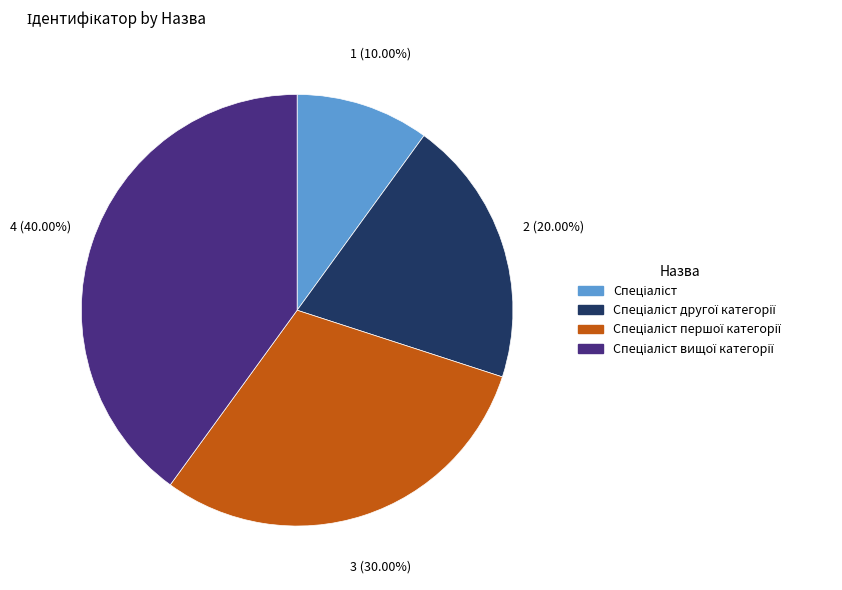

Does any single category account for the majority?

No